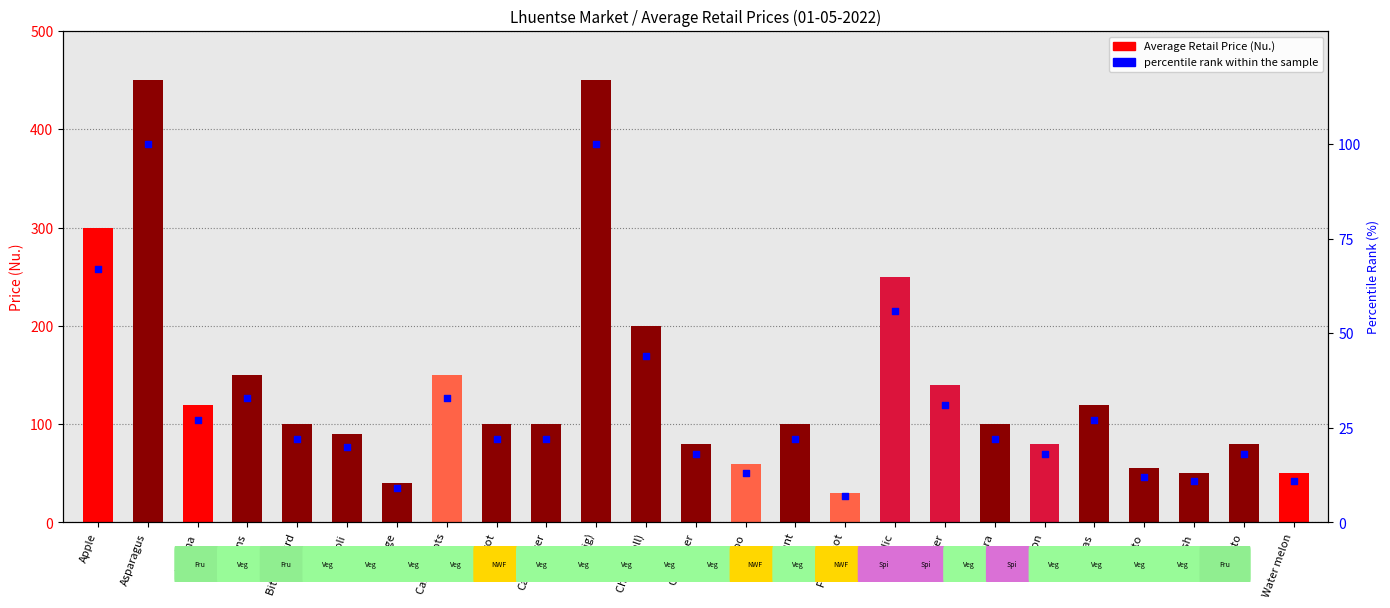

Which series has the largest total across all categories?

Average Retail Price